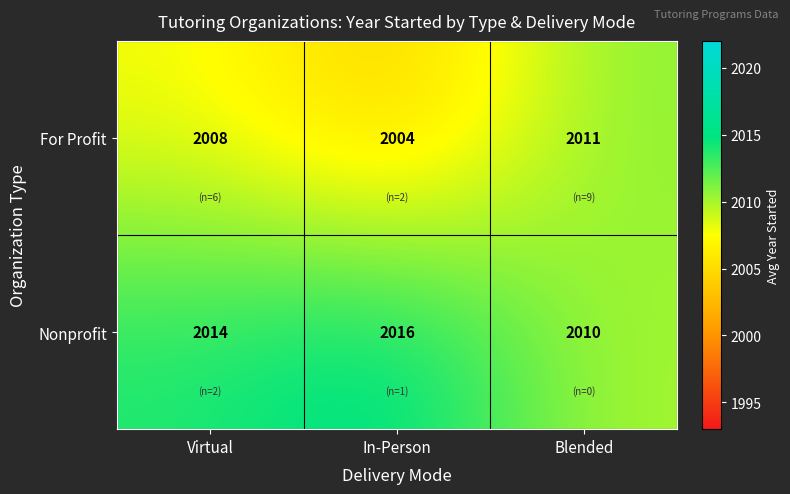

Which series has the largest range (max minus min)?

For Profit